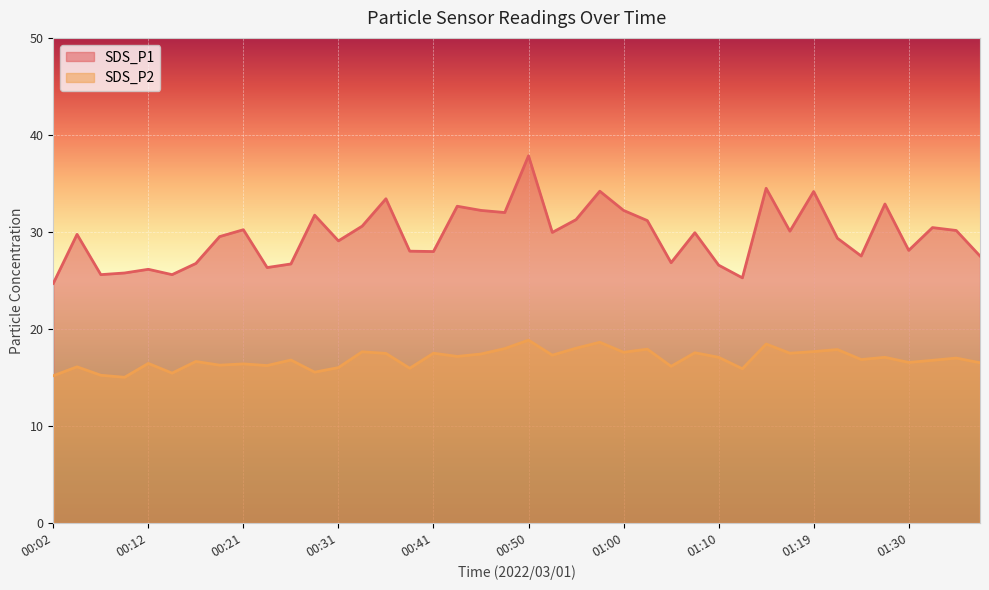

What is the approximate value of SDS_P1 at 01:10?

26.6